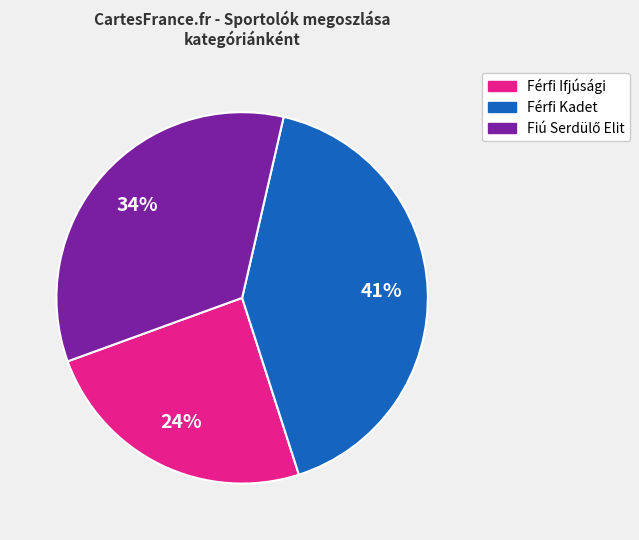

Is there any slice that represents more than half of the pie?

No